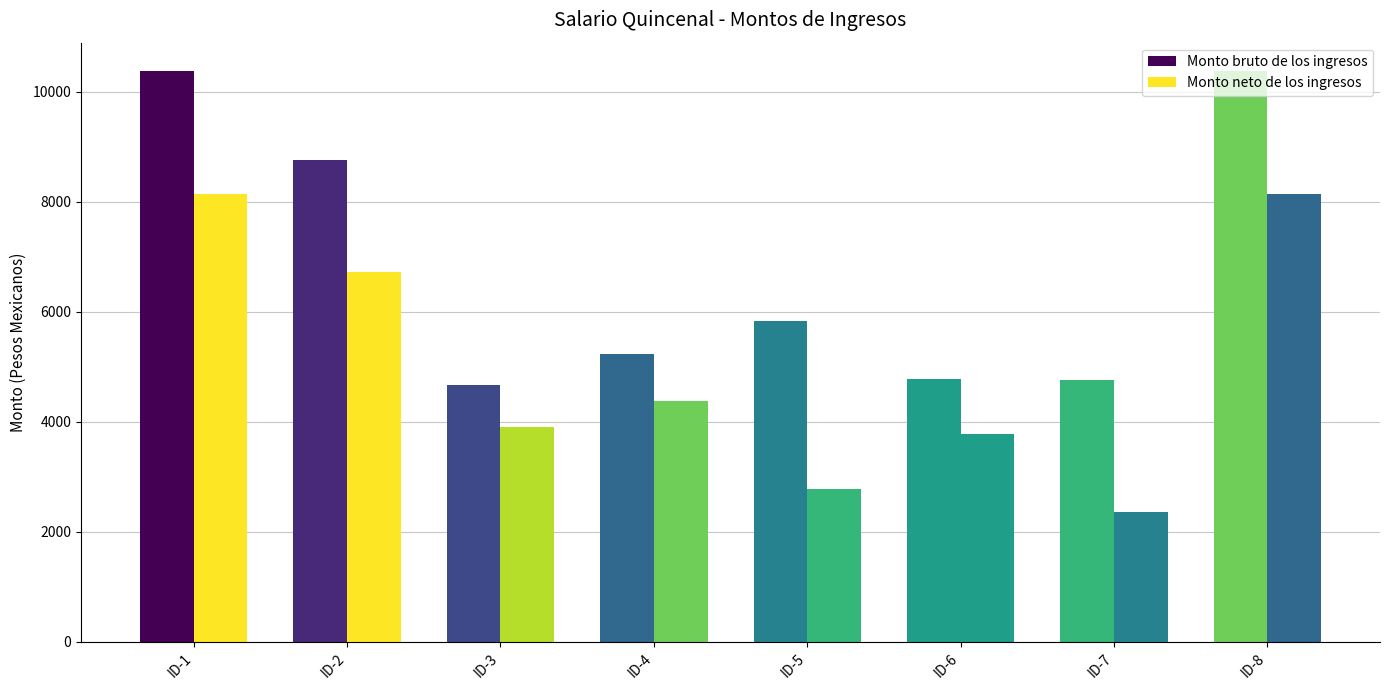

How many groups of bars are there?

8